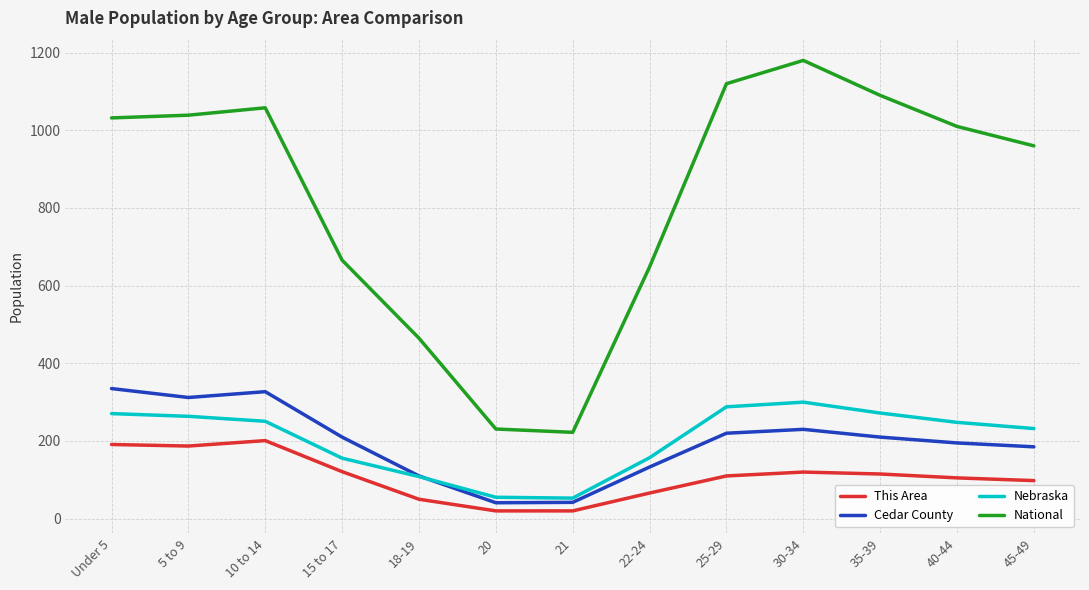

Which series has the largest total across all categories?

National